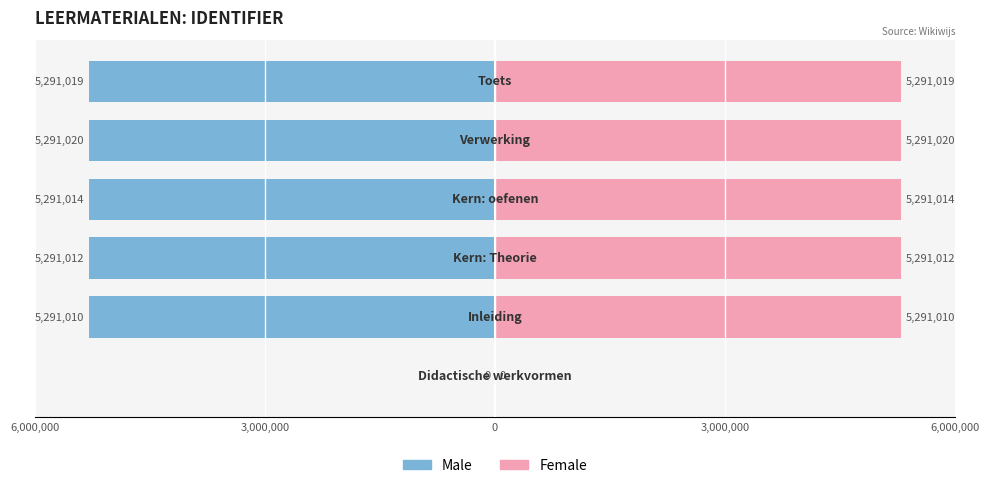

True or false: Female has a value of 8567075 at 6,000,000.

False